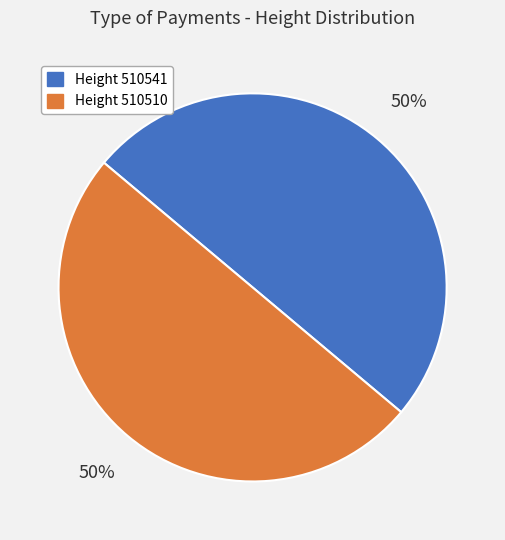

To the nearest percent, what is the average slice percentage?

50%